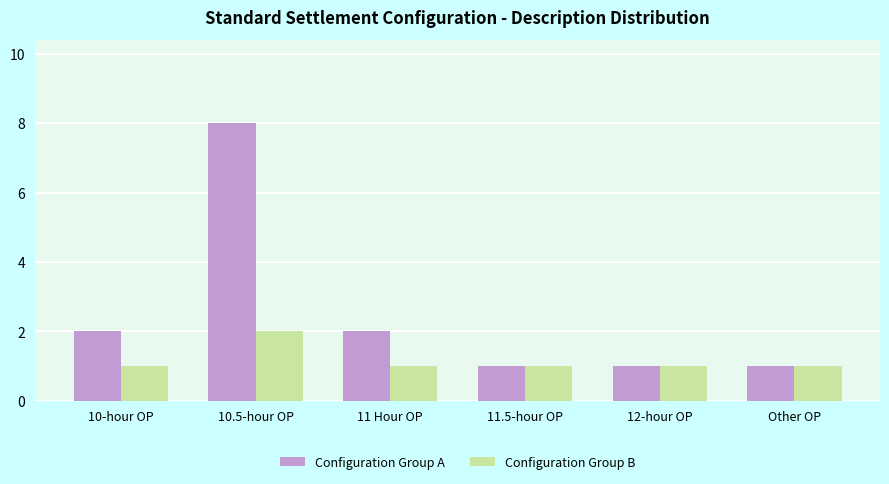

Between 10.5-hour OP and Other OP, which series saw the biggest shift?

Configuration Group A